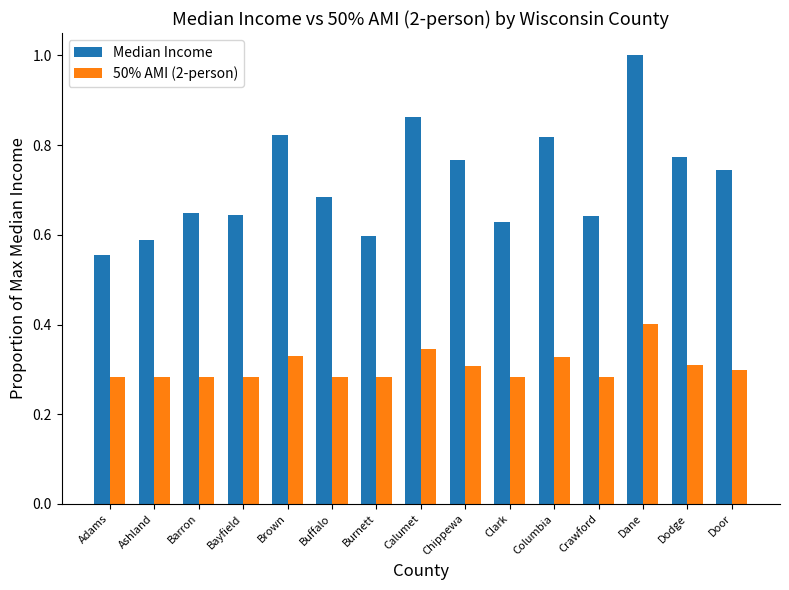

List the series in order of their peak value, highest first.

Median Income, 50% AMI (2-person)